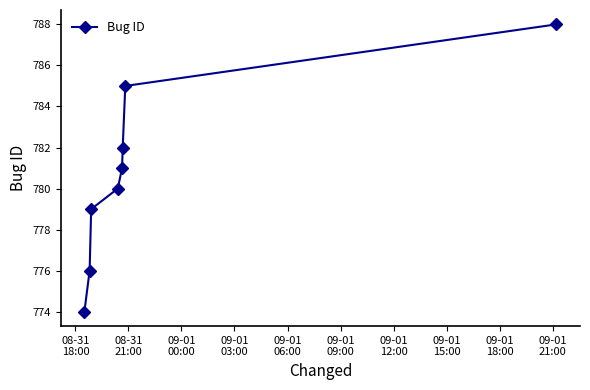

What is the maximum value shown in the chart?

788